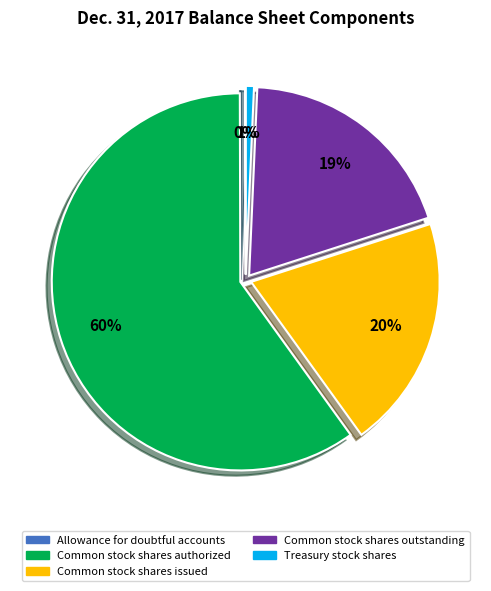

Is it true that Common stock shares authorized is 47% of the pie?

False